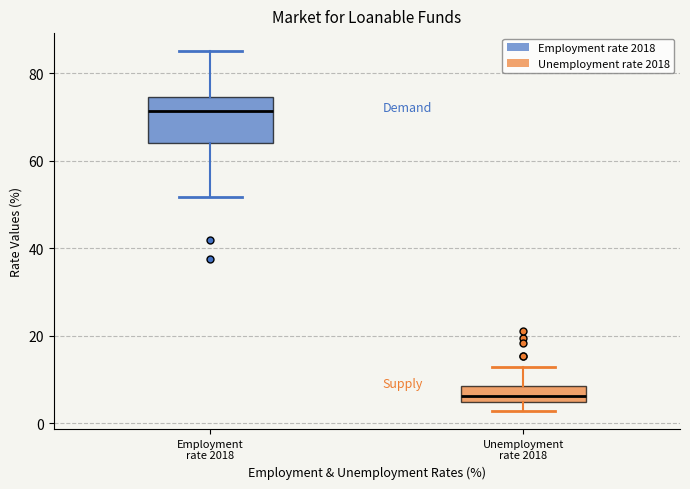

Where is the lower edge of the box for Employment rate 2018 on the y-axis? The values are not printed on the chart, so give them approximately, as read against the axis.

64